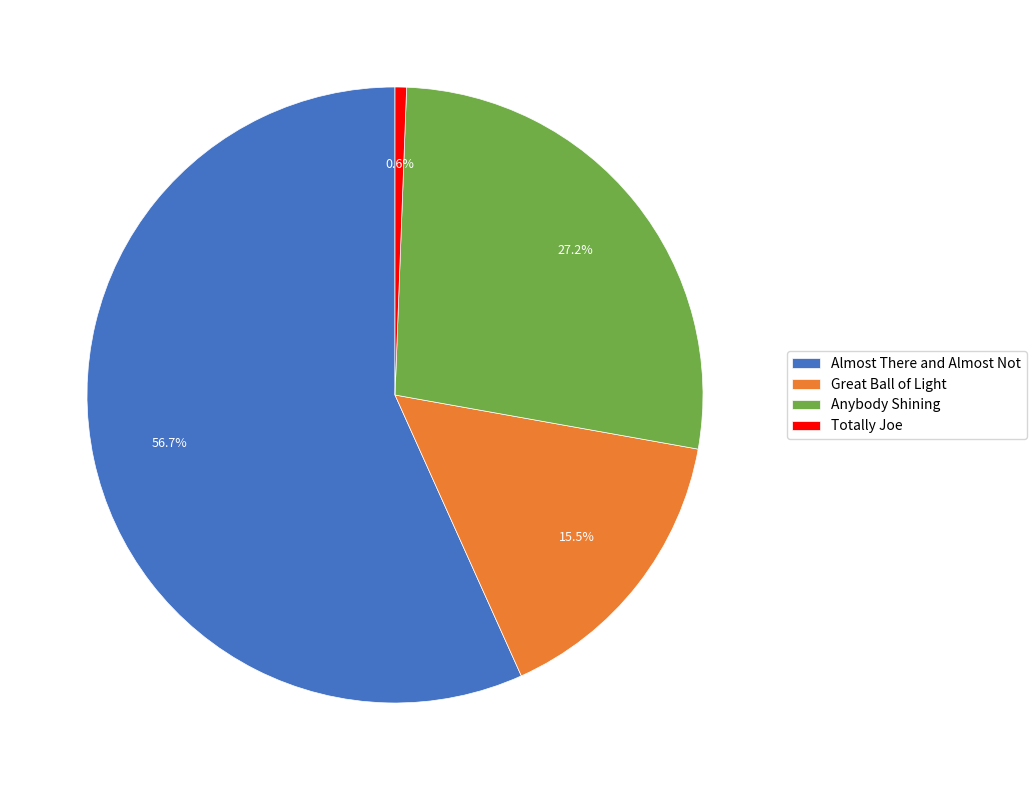

Is Great Ball of Light the majority of the pie?

No